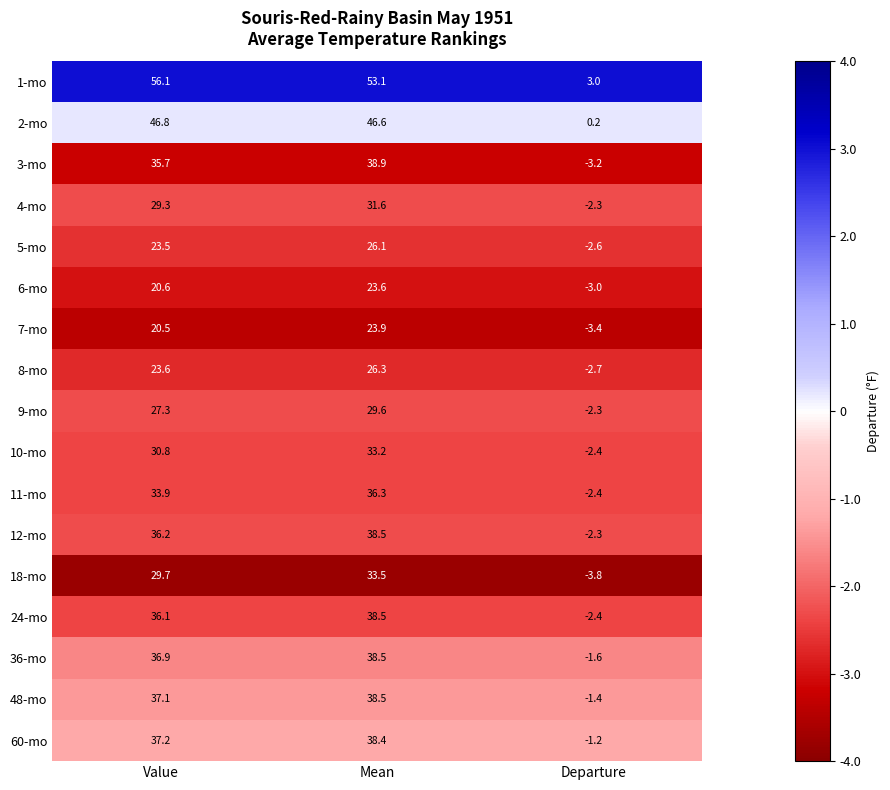

The value of 5-mo at Mean is 26.1. True or false?

True